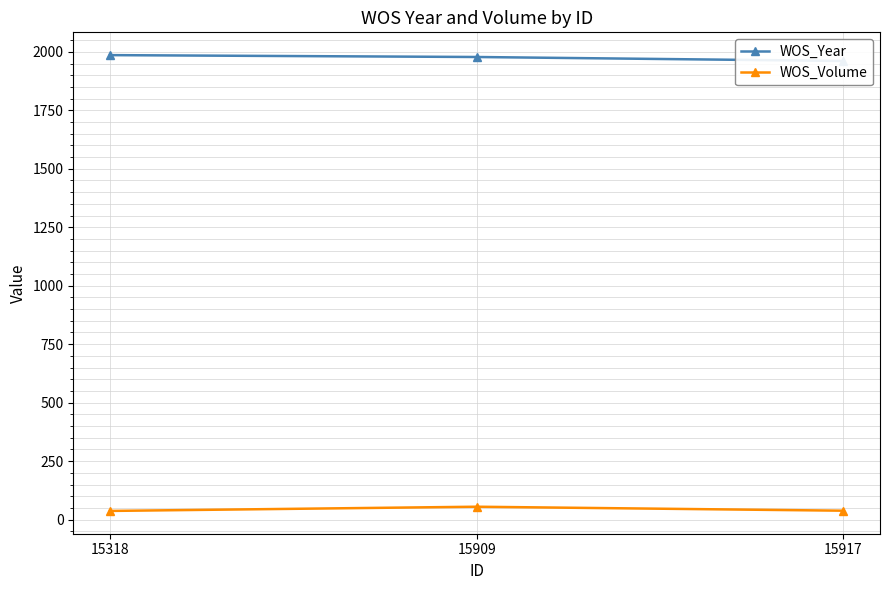

Where is WOS_Year nearest to the value 1973?

15909